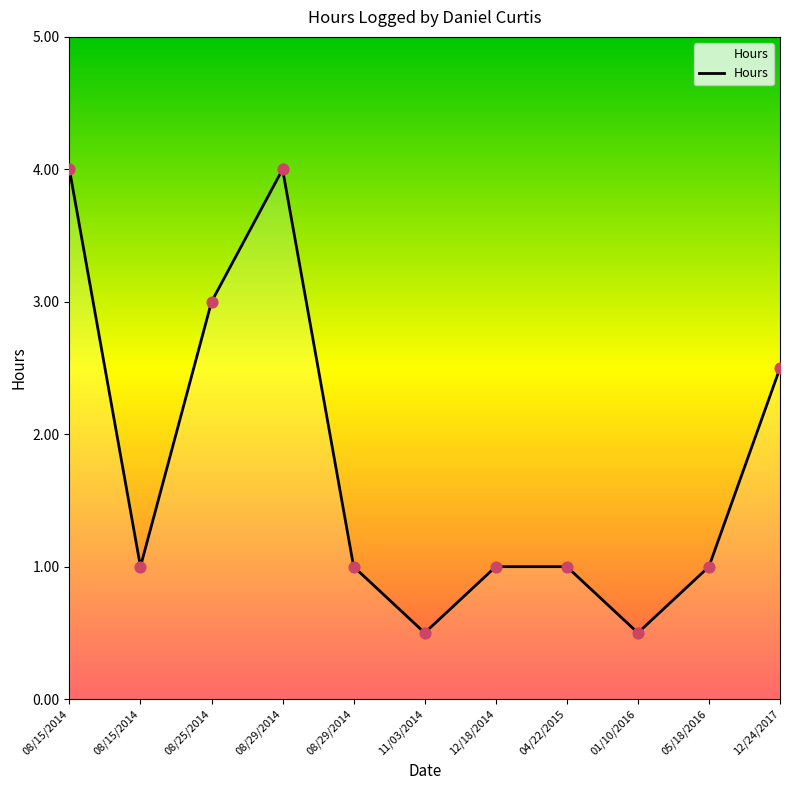

Which has a higher value, 12/18/2014 or 08/29/2014?

08/29/2014